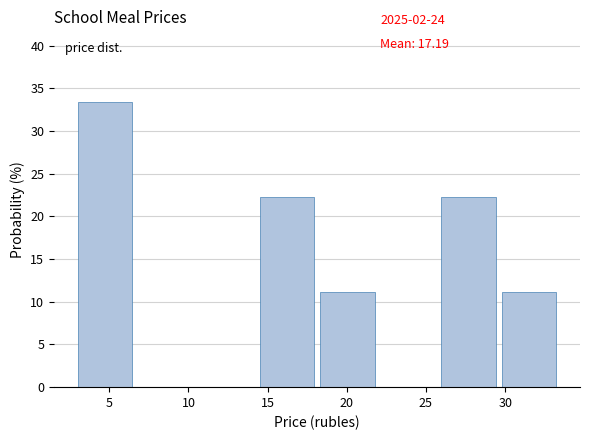

Over which range of the x-axis is the bar tallest?

3.0 to 7.0